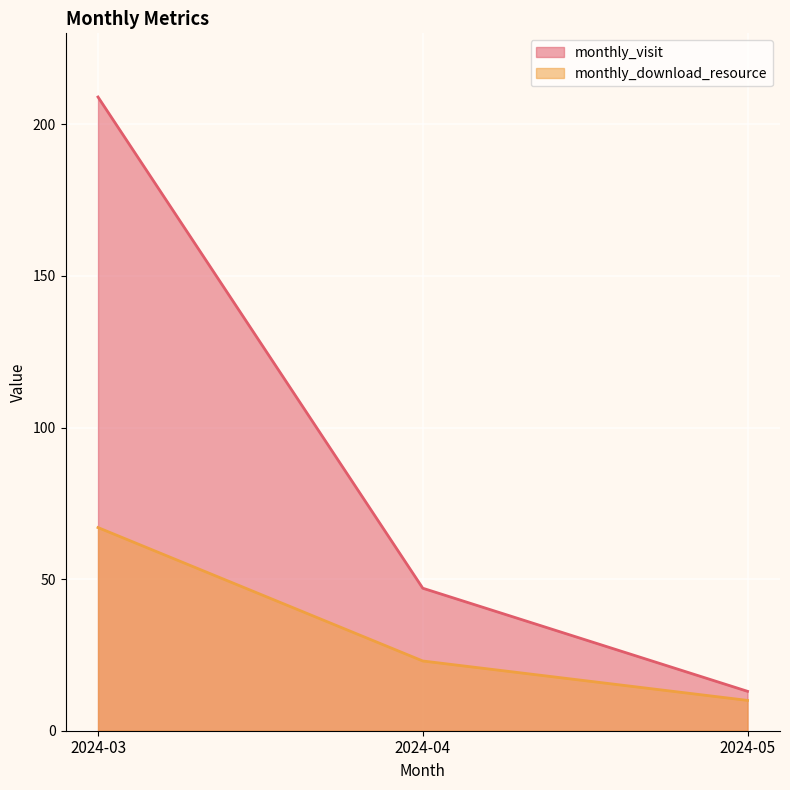

What is the value of the monthly_visit point at the 3rd from the left?

13